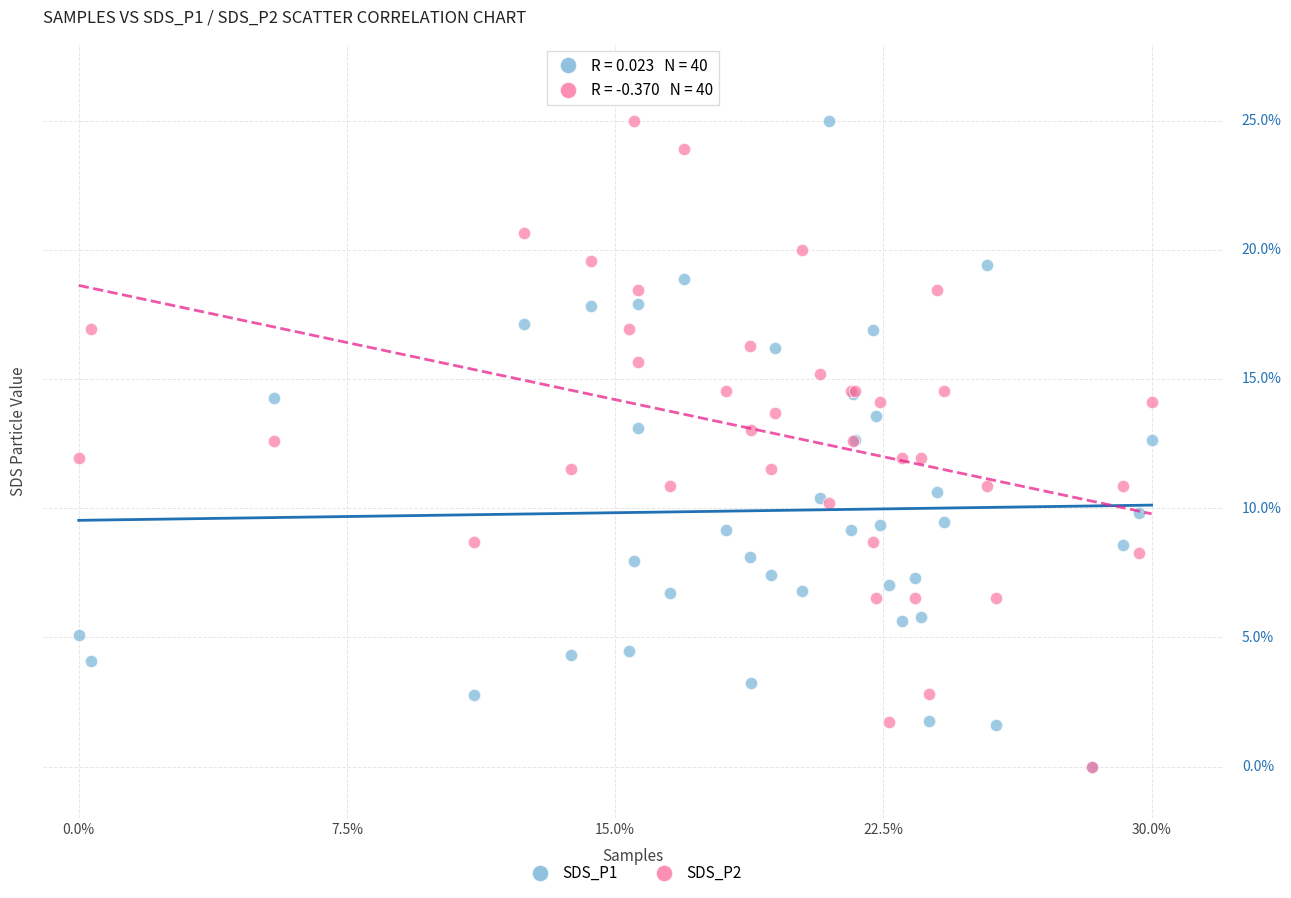

What are all the series names shown in the legend?

SDS_P1, SDS_P2